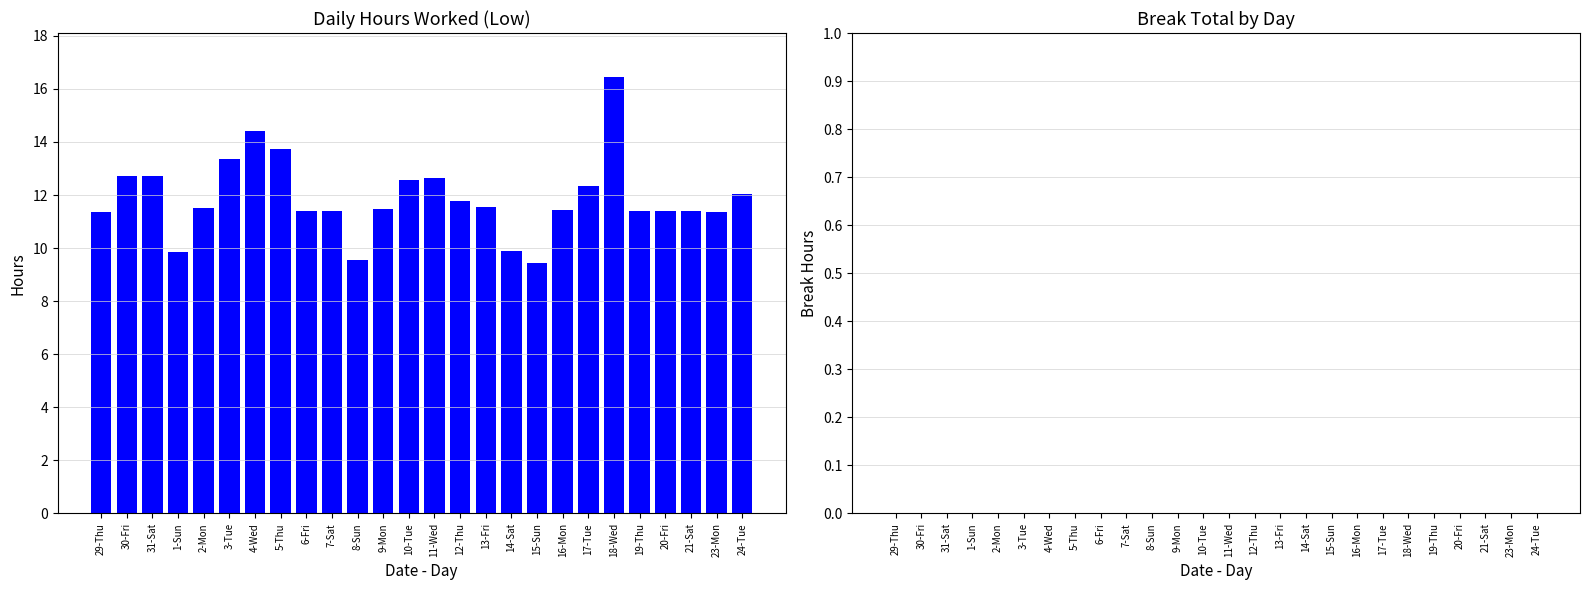

The value at 1-Sun is 9.9. True or false?

True